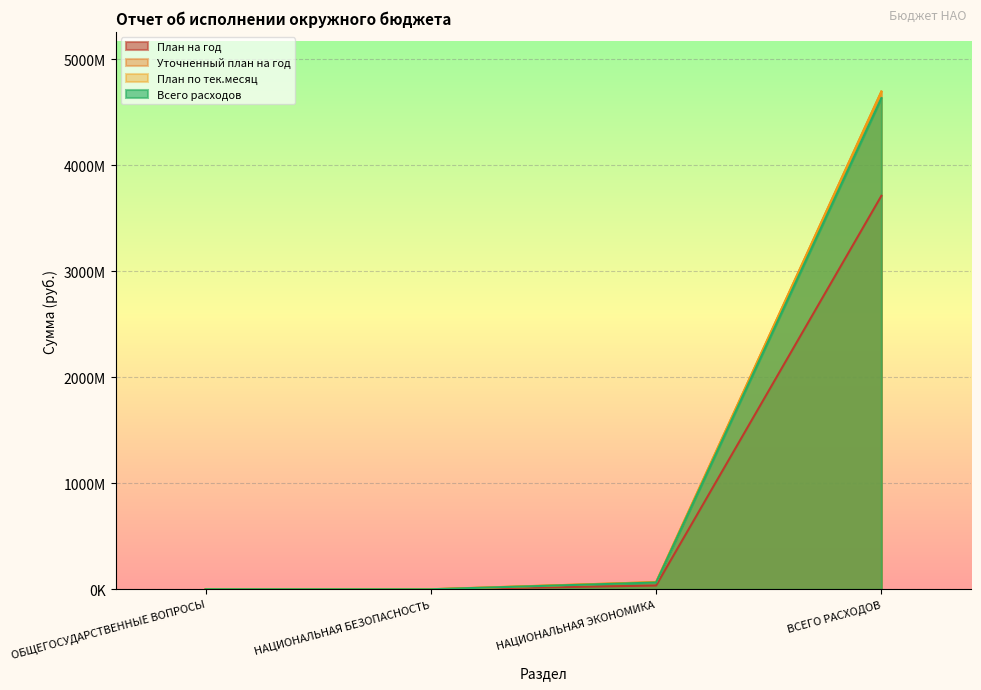

Does the chart display data point markers on the line(s)?

No